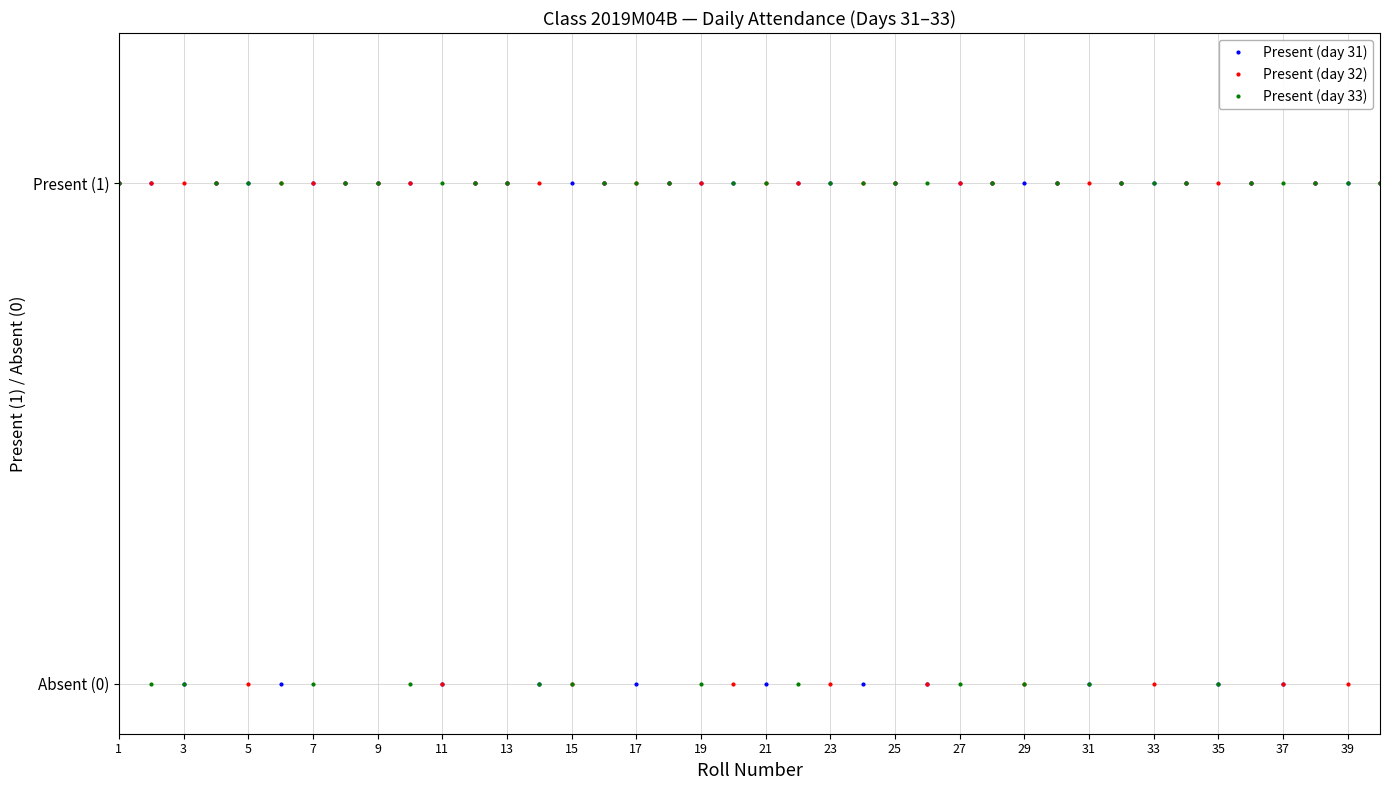

Does the chart have visible grid lines?

Yes